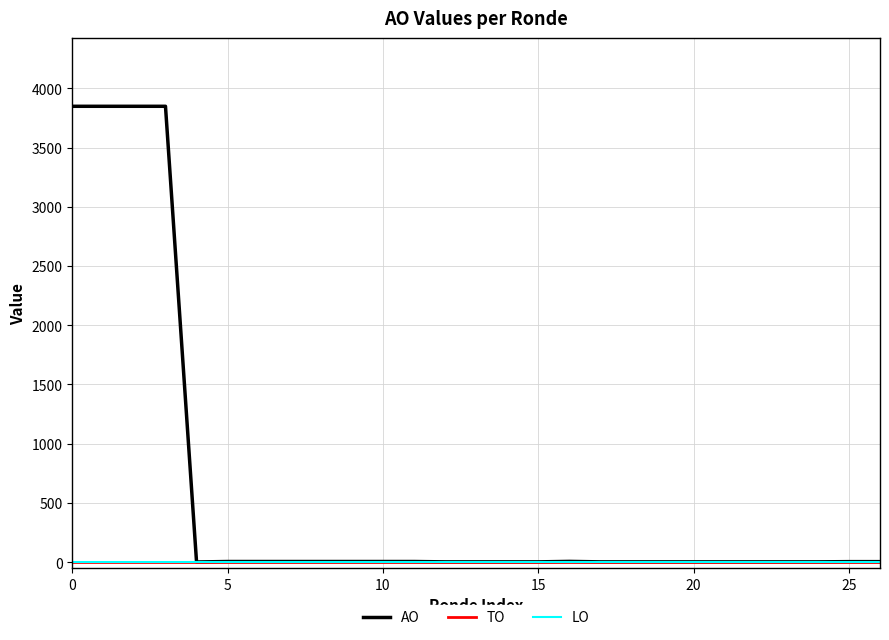

Does the chart have visible grid lines?

Yes